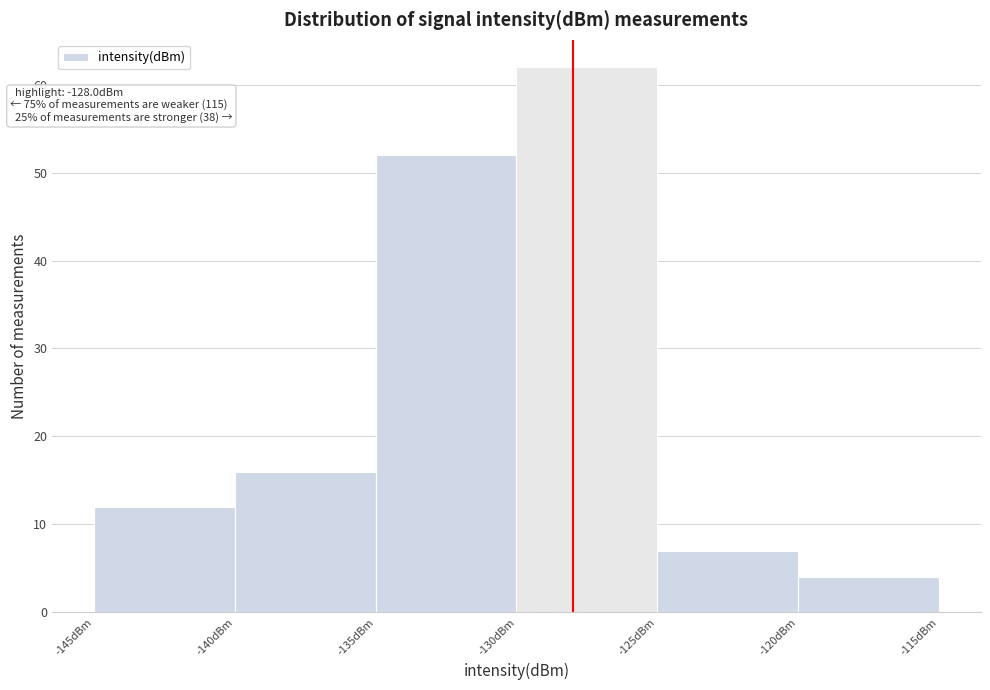

Over which range of the x-axis is the bar tallest?

-130 to -125